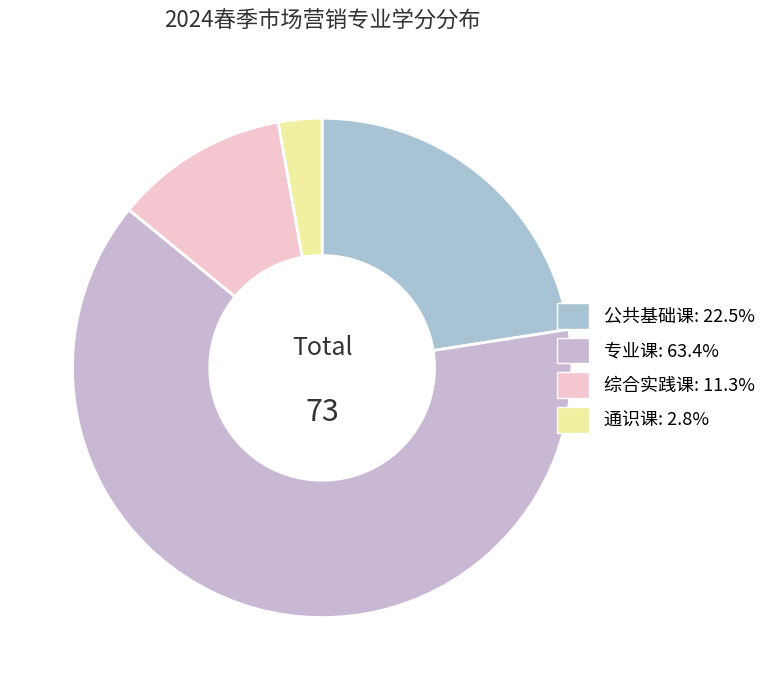

Which has a higher value, 通识课 or 专业课?

专业课